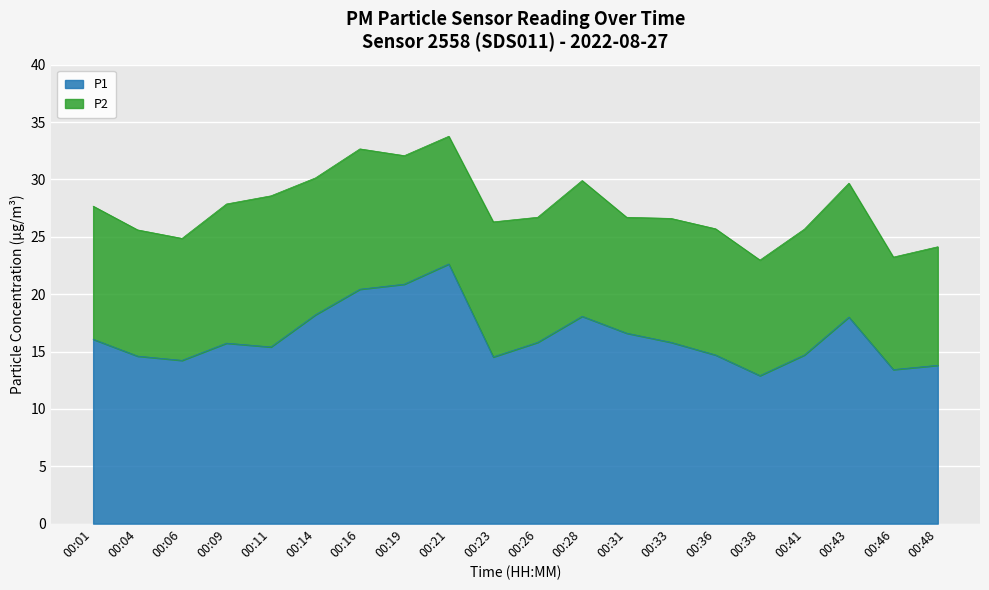

What is the sum of the values at 00:28 and 00:26?

33.9